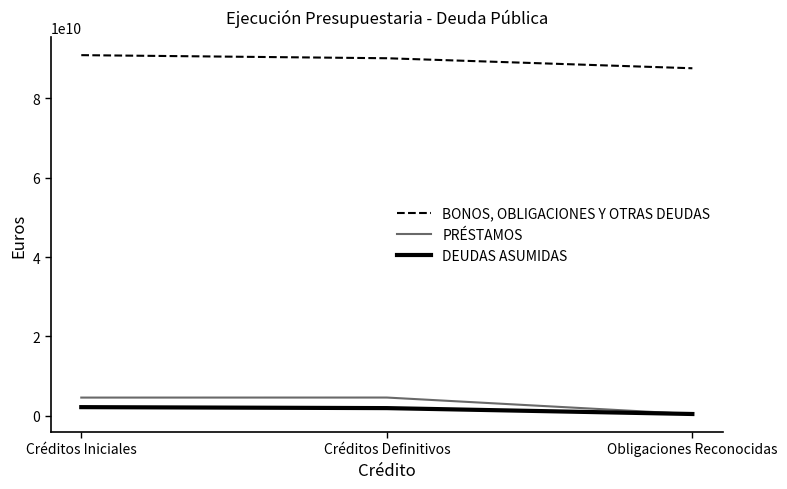

At Créditos Definitivos, list the series in order from largest to smallest.

BONOS, OBLIGACIONES Y OTRAS DEUDAS, PRÉSTAMOS, DEUDAS ASUMIDAS